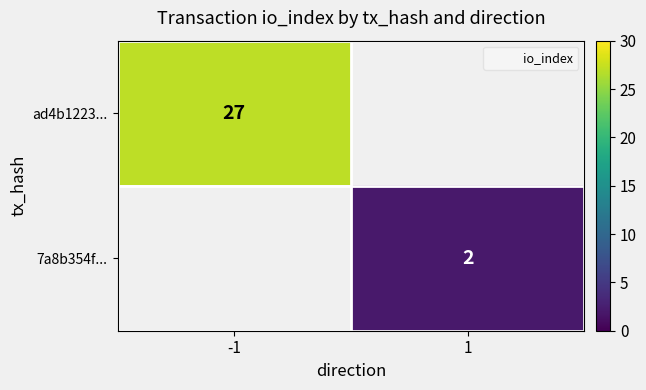

How many data points does each series have?

2